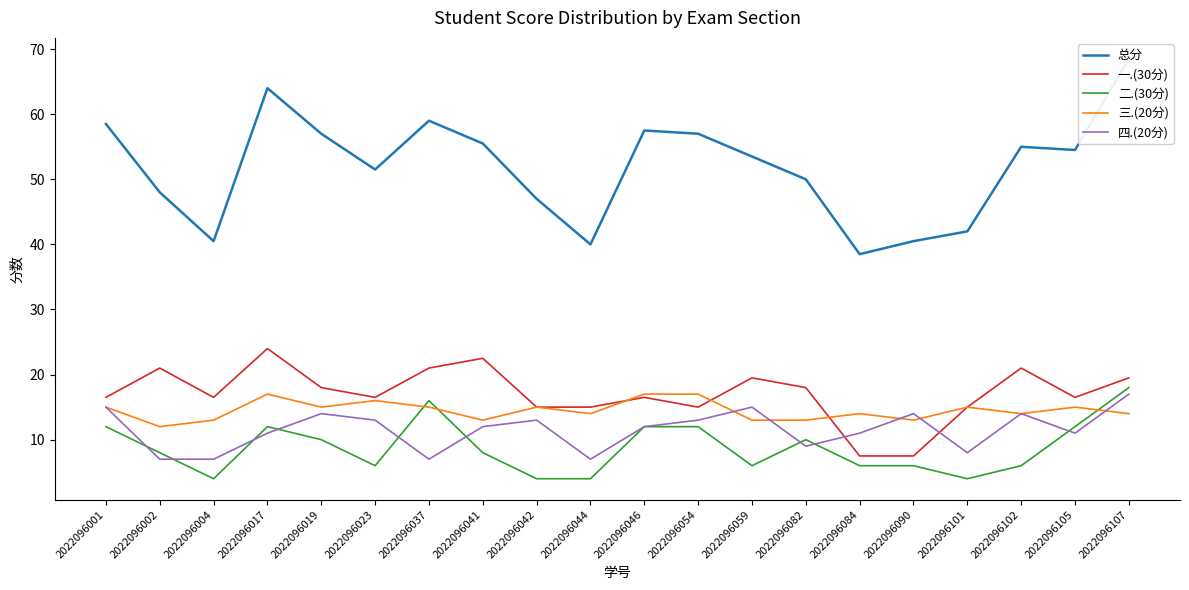

At which label does 四.(20分) reach its peak?

2022096107